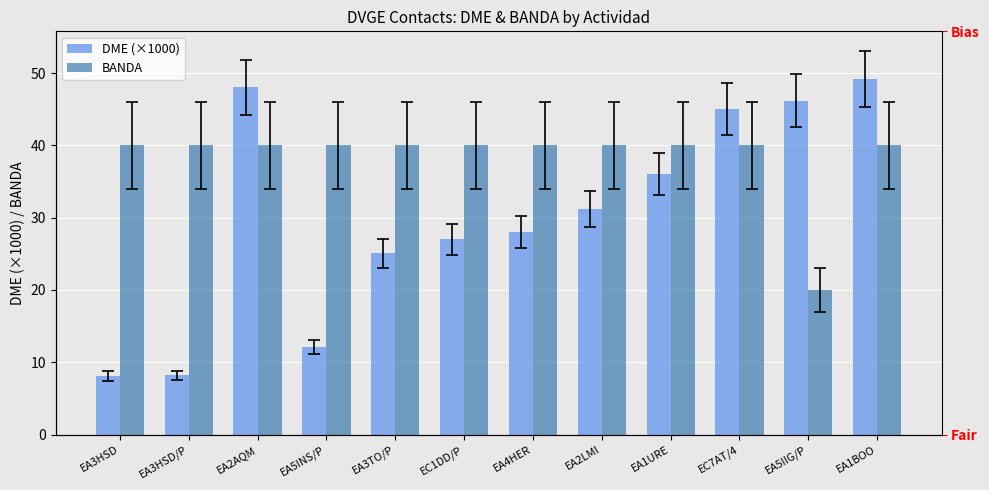

What position from the right is EC7AT/4?

3